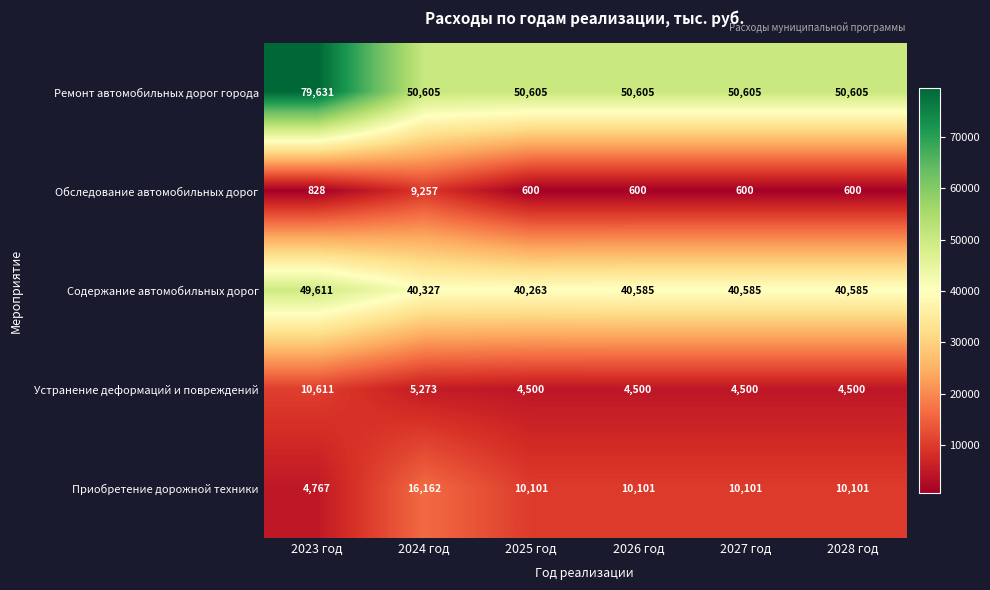

Count the Устранение деформаций и повреждений values in the range 4500 to 5273.

5